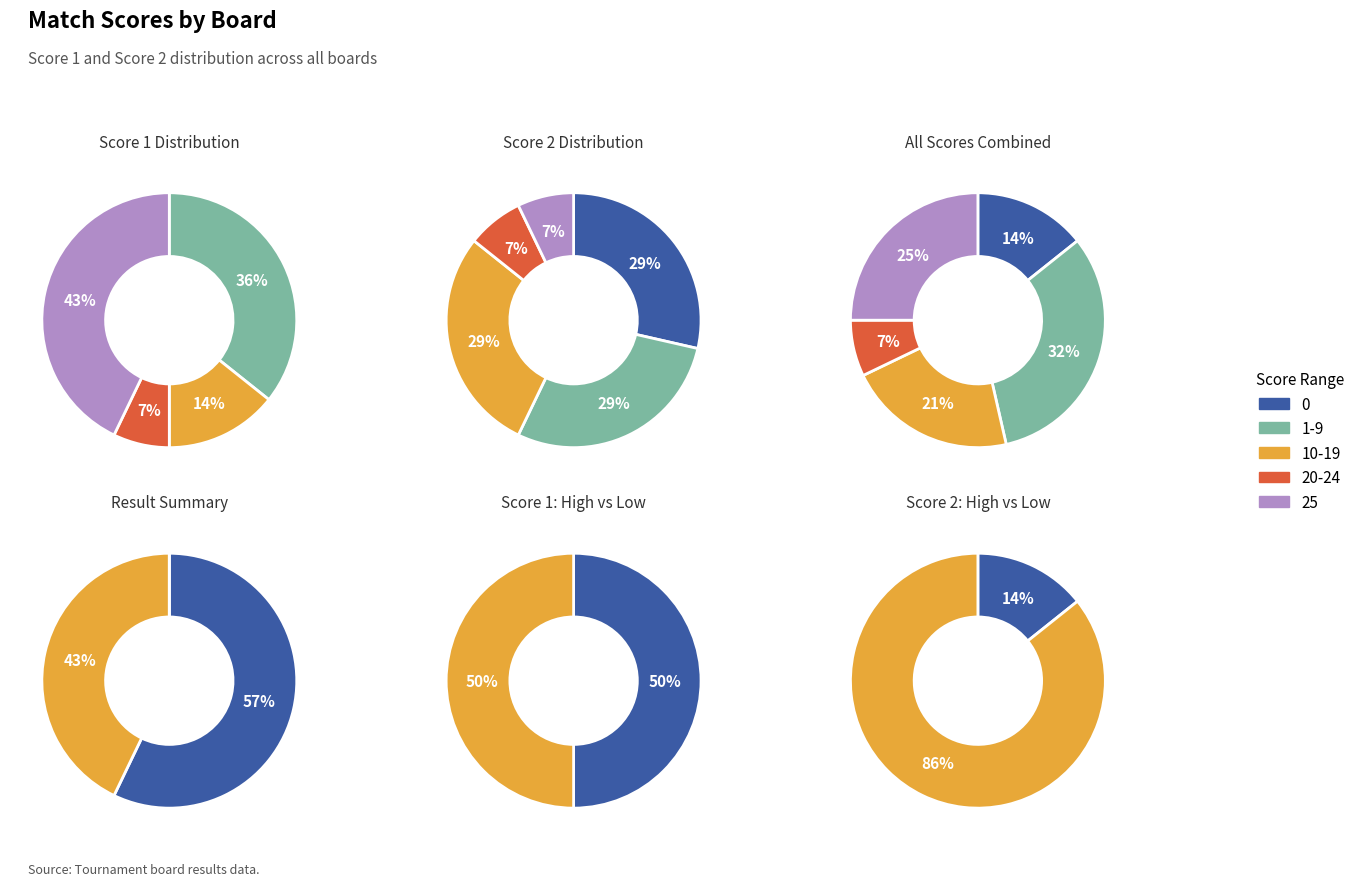

Which series has the largest range (max minus min)?

Score 2